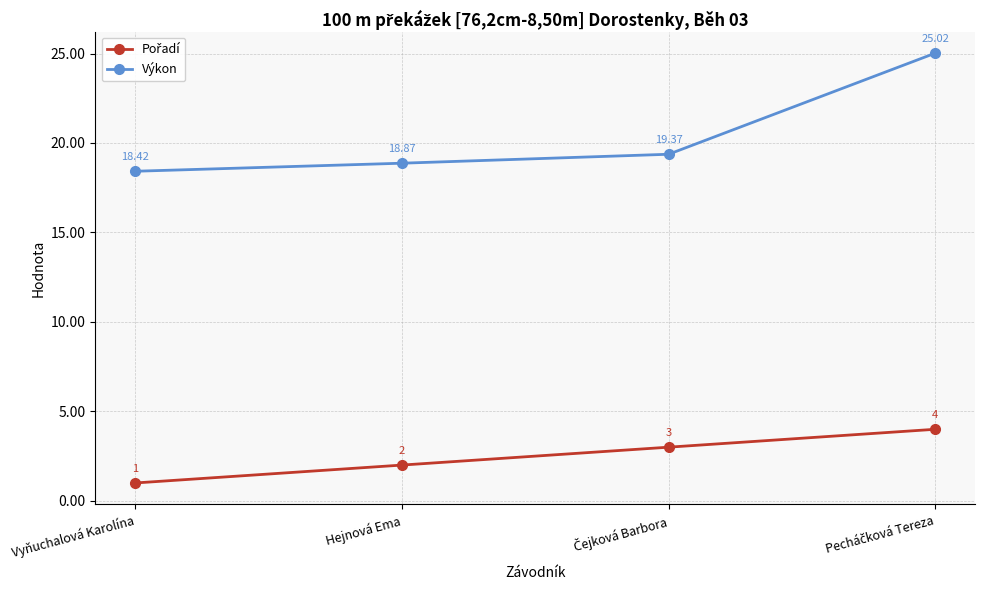

Which label corresponds to the smallest value in the chart?

Vyňuchalová Karolína